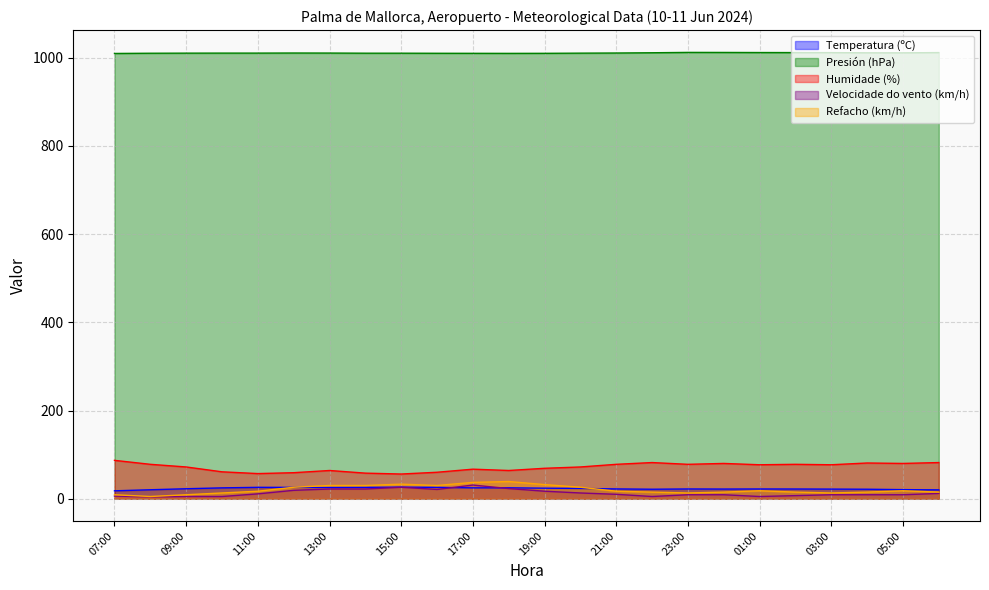

True or false: Humidade (%) has a value of 114.1 at 17:00.

False